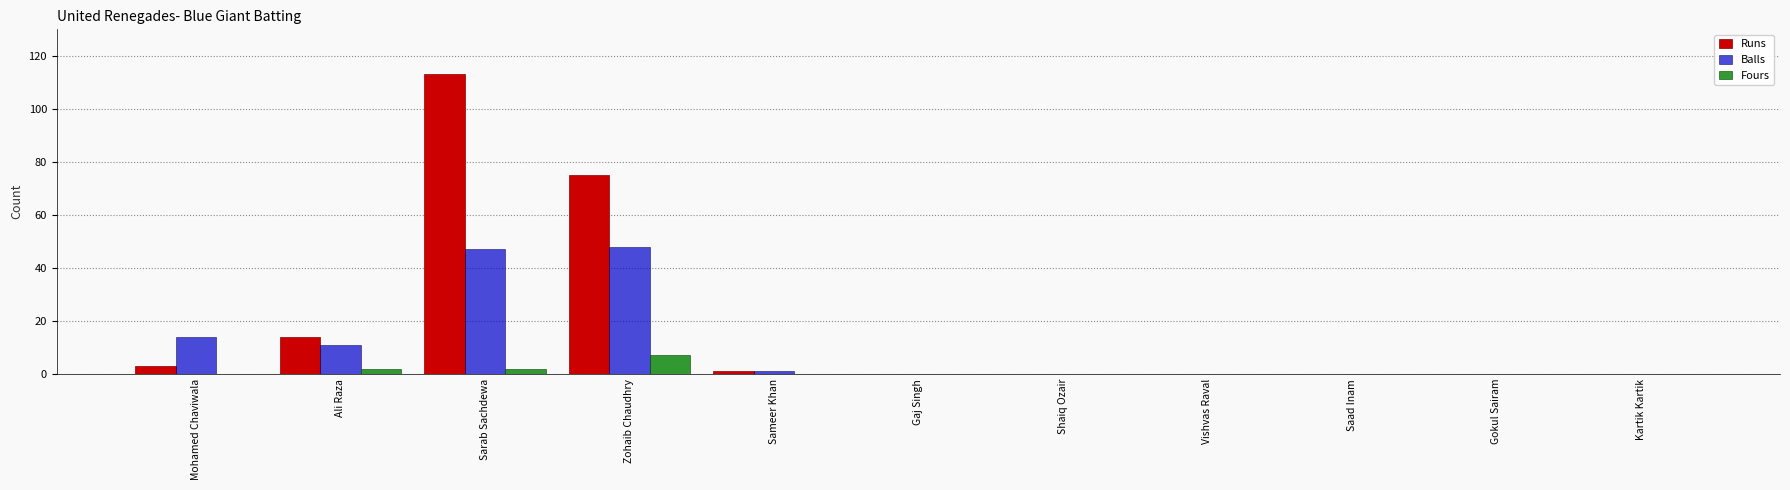

What is the highest value of the Fours series?

7